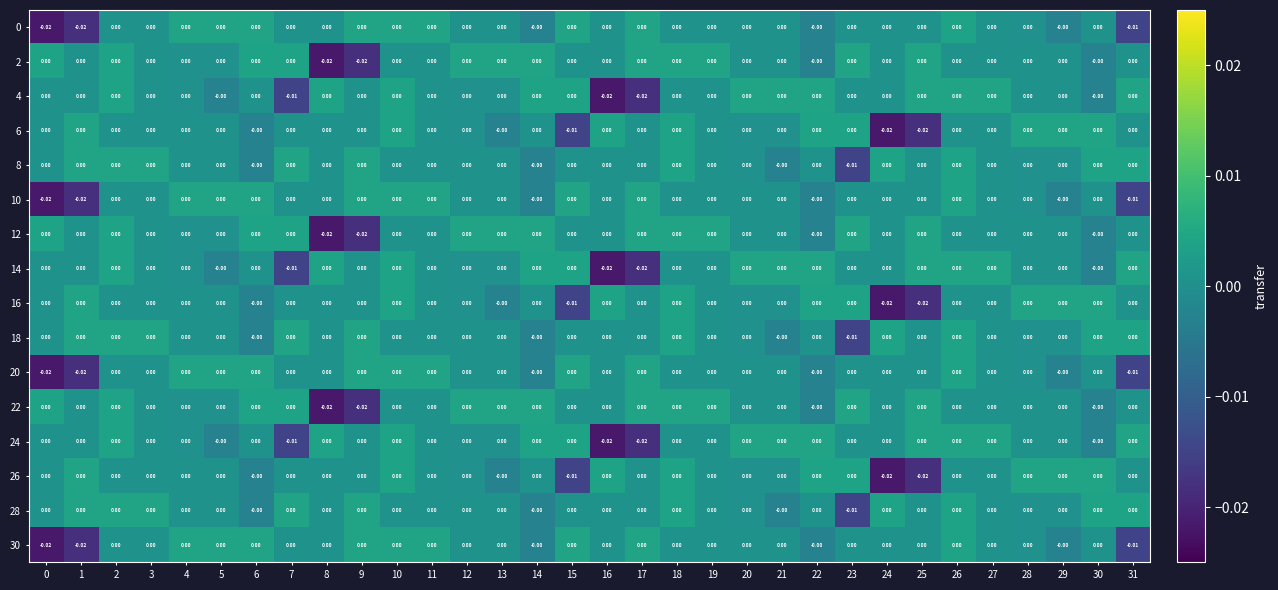

Reading right to left, transcribe all the data shown in this chart.

0: 31=-0.0	30=0.0	29=-0.0	28=0.0	27=0.0	26=0.0	25=0.0	24=0.0	23=0.0	22=-0.0	21=0.0	20=0.0	19=0.0	18=0.0	17=0.0	16=0.0	15=0.0	14=-0.0	13=0.0	12=0.0	11=0.0	10=0.0	9=0.0	8=0.0	7=0.0	6=0.0	5=0.0	4=0.0	3=0.0	2=0.0	1=-0.0	0=-0.0
2: 31=0.0	30=-0.0	29=0.0	28=0.0	27=0.0	26=0.0	25=0.0	24=0.0	23=0.0	22=-0.0	21=0.0	20=0.0	19=0.0	18=0.0	17=0.0	16=0.0	15=0.0	14=0.0	13=0.0	12=0.0	11=0.0	10=0.0	9=-0.0	8=-0.0	7=0.0	6=0.0	5=0.0	4=0.0	3=0.0	2=0.0	1=0.0	0=0.0
4: 31=0.0	30=-0.0	29=0.0	28=0.0	27=0.0	26=0.0	25=0.0	24=0.0	23=0.0	22=0.0	21=0.0	20=0.0	19=0.0	18=0.0	17=-0.0	16=-0.0	15=0.0	14=0.0	13=0.0	12=0.0	11=0.0	10=0.0	9=0.0	8=0.0	7=-0.0	6=0.0	5=-0.0	4=0.0	3=0.0	2=0.0	1=0.0	0=0.0
6: 31=0.0	30=0.0	29=0.0	28=0.0	27=0.0	26=0.0	25=-0.0	24=-0.0	23=0.0	22=0.0	21=0.0	20=0.0	19=0.0	18=0.0	17=0.0	16=0.0	15=-0.0	14=0.0	13=-0.0	12=0.0	11=0.0	10=0.0	9=0.0	8=0.0	7=0.0	6=-0.0	5=0.0	4=0.0	3=0.0	2=0.0	1=0.0	0=0.0
8: 31=0.0	30=0.0	29=0.0	28=0.0	27=0.0	26=0.0	25=0.0	24=0.0	23=-0.0	22=0.0	21=-0.0	20=0.0	19=0.0	18=0.0	17=0.0	16=0.0	15=0.0	14=-0.0	13=0.0	12=0.0	11=0.0	10=0.0	9=0.0	8=0.0	7=0.0	6=-0.0	5=0.0	4=0.0	3=0.0	2=0.0	1=0.0	0=0.0
10: 31=-0.0	30=0.0	29=-0.0	28=0.0	27=0.0	26=0.0	25=0.0	24=0.0	23=0.0	22=-0.0	21=0.0	20=0.0	19=0.0	18=0.0	17=0.0	16=0.0	15=0.0	14=-0.0	13=0.0	12=0.0	11=0.0	10=0.0	9=0.0	8=0.0	7=0.0	6=0.0	5=0.0	4=0.0	3=0.0	2=0.0	1=-0.0	0=-0.0
12: 31=0.0	30=-0.0	29=0.0	28=0.0	27=0.0	26=0.0	25=0.0	24=0.0	23=0.0	22=-0.0	21=0.0	20=0.0	19=0.0	18=0.0	17=0.0	16=0.0	15=0.0	14=0.0	13=0.0	12=0.0	11=0.0	10=0.0	9=-0.0	8=-0.0	7=0.0	6=0.0	5=0.0	4=0.0	3=0.0	2=0.0	1=0.0	0=0.0
14: 31=0.0	30=-0.0	29=0.0	28=0.0	27=0.0	26=0.0	25=0.0	24=0.0	23=0.0	22=0.0	21=0.0	20=0.0	19=0.0	18=0.0	17=-0.0	16=-0.0	15=0.0	14=0.0	13=0.0	12=0.0	11=0.0	10=0.0	9=0.0	8=0.0	7=-0.0	6=0.0	5=-0.0	4=0.0	3=0.0	2=0.0	1=0.0	0=0.0
16: 31=0.0	30=0.0	29=0.0	28=0.0	27=0.0	26=0.0	25=-0.0	24=-0.0	23=0.0	22=0.0	21=0.0	20=0.0	19=0.0	18=0.0	17=0.0	16=0.0	15=-0.0	14=0.0	13=-0.0	12=0.0	11=0.0	10=0.0	9=0.0	8=0.0	7=0.0	6=-0.0	5=0.0	4=0.0	3=0.0	2=0.0	1=0.0	0=0.0
18: 31=0.0	30=0.0	29=0.0	28=0.0	27=0.0	26=0.0	25=0.0	24=0.0	23=-0.0	22=0.0	21=-0.0	20=0.0	19=0.0	18=0.0	17=0.0	16=0.0	15=0.0	14=-0.0	13=0.0	12=0.0	11=0.0	10=0.0	9=0.0	8=0.0	7=0.0	6=-0.0	5=0.0	4=0.0	3=0.0	2=0.0	1=0.0	0=0.0
20: 31=-0.0	30=0.0	29=-0.0	28=0.0	27=0.0	26=0.0	25=0.0	24=0.0	23=0.0	22=-0.0	21=0.0	20=0.0	19=0.0	18=0.0	17=0.0	16=0.0	15=0.0	14=-0.0	13=0.0	12=0.0	11=0.0	10=0.0	9=0.0	8=0.0	7=0.0	6=0.0	5=0.0	4=0.0	3=0.0	2=0.0	1=-0.0	0=-0.0
22: 31=0.0	30=-0.0	29=0.0	28=0.0	27=0.0	26=0.0	25=0.0	24=0.0	23=0.0	22=-0.0	21=0.0	20=0.0	19=0.0	18=0.0	17=0.0	16=0.0	15=0.0	14=0.0	13=0.0	12=0.0	11=0.0	10=0.0	9=-0.0	8=-0.0	7=0.0	6=0.0	5=0.0	4=0.0	3=0.0	2=0.0	1=0.0	0=0.0
24: 31=0.0	30=-0.0	29=0.0	28=0.0	27=0.0	26=0.0	25=0.0	24=0.0	23=0.0	22=0.0	21=0.0	20=0.0	19=0.0	18=0.0	17=-0.0	16=-0.0	15=0.0	14=0.0	13=0.0	12=0.0	11=0.0	10=0.0	9=0.0	8=0.0	7=-0.0	6=0.0	5=-0.0	4=0.0	3=0.0	2=0.0	1=0.0	0=0.0
26: 31=0.0	30=0.0	29=0.0	28=0.0	27=0.0	26=0.0	25=-0.0	24=-0.0	23=0.0	22=0.0	21=0.0	20=0.0	19=0.0	18=0.0	17=0.0	16=0.0	15=-0.0	14=0.0	13=-0.0	12=0.0	11=0.0	10=0.0	9=0.0	8=0.0	7=0.0	6=-0.0	5=0.0	4=0.0	3=0.0	2=0.0	1=0.0	0=0.0
28: 31=0.0	30=0.0	29=0.0	28=0.0	27=0.0	26=0.0	25=0.0	24=0.0	23=-0.0	22=0.0	21=-0.0	20=0.0	19=0.0	18=0.0	17=0.0	16=0.0	15=0.0	14=-0.0	13=0.0	12=0.0	11=0.0	10=0.0	9=0.0	8=0.0	7=0.0	6=-0.0	5=0.0	4=0.0	3=0.0	2=0.0	1=0.0	0=0.0
30: 31=-0.0	30=0.0	29=-0.0	28=0.0	27=0.0	26=0.0	25=0.0	24=0.0	23=0.0	22=-0.0	21=0.0	20=0.0	19=0.0	18=0.0	17=0.0	16=0.0	15=0.0	14=-0.0	13=0.0	12=0.0	11=0.0	10=0.0	9=0.0	8=0.0	7=0.0	6=0.0	5=0.0	4=0.0	3=0.0	2=0.0	1=-0.0	0=-0.0